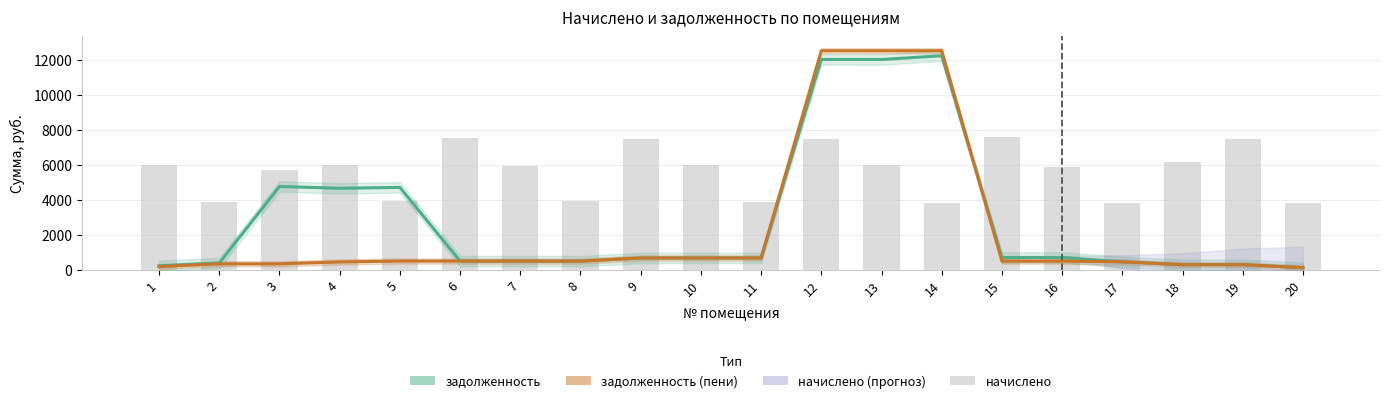

Is the value of начислено at 3 greater than the value of задолженность at 7?

Yes